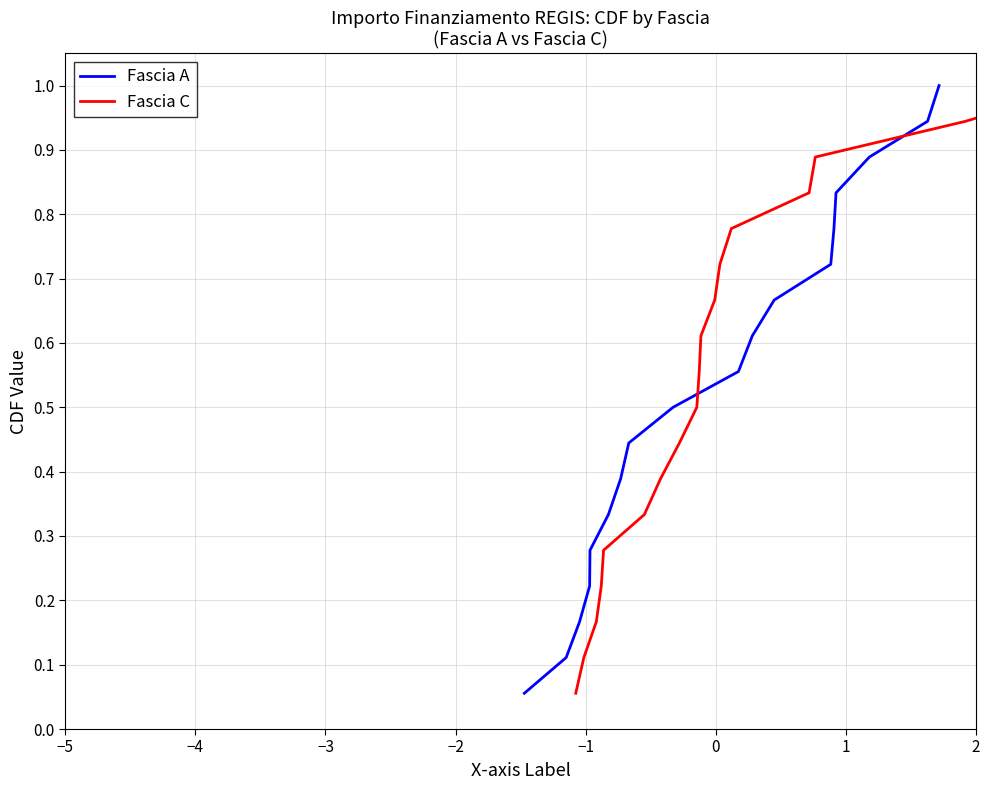

How many categories are shown in the chart?

18